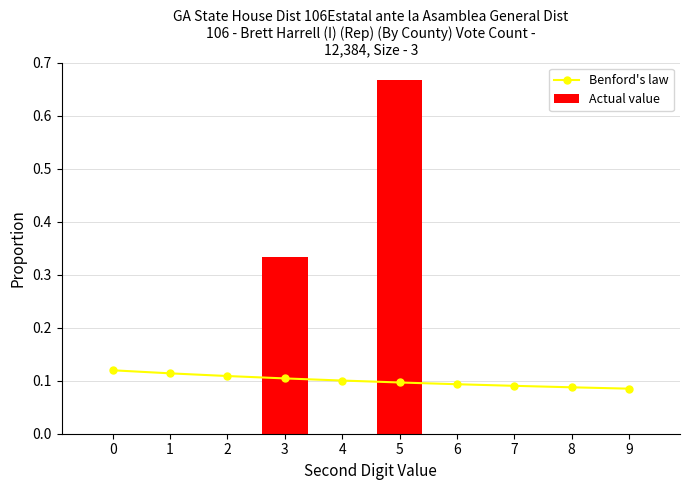

Which label corresponds to the largest value in the chart?

5